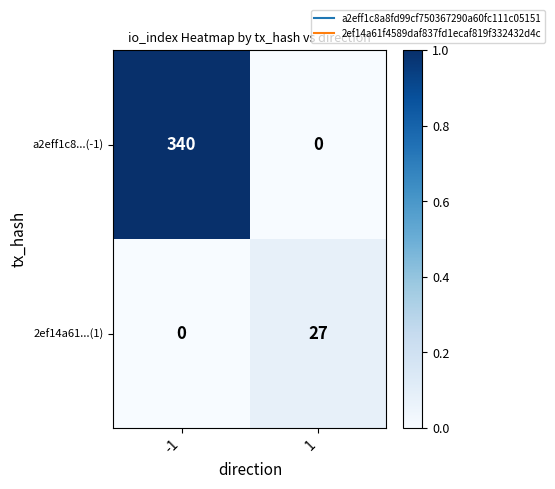

At which category is the sum across all series the highest?

-1